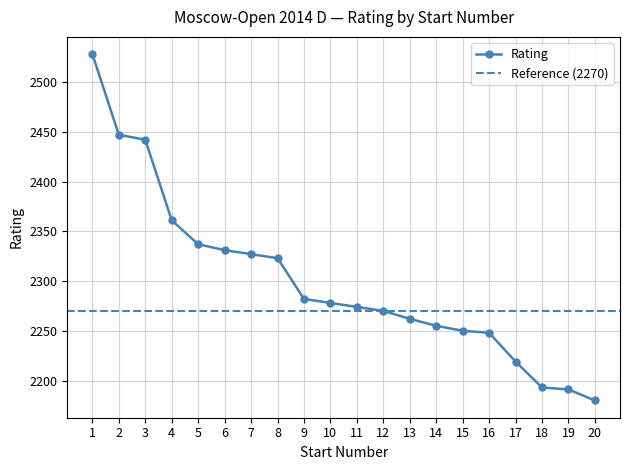

At which label does the data first exceed 2278?

1